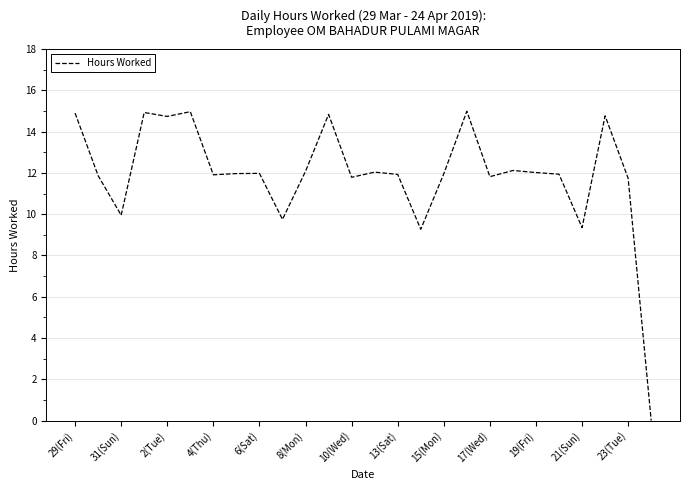

Count the number of data series in this chart.

1